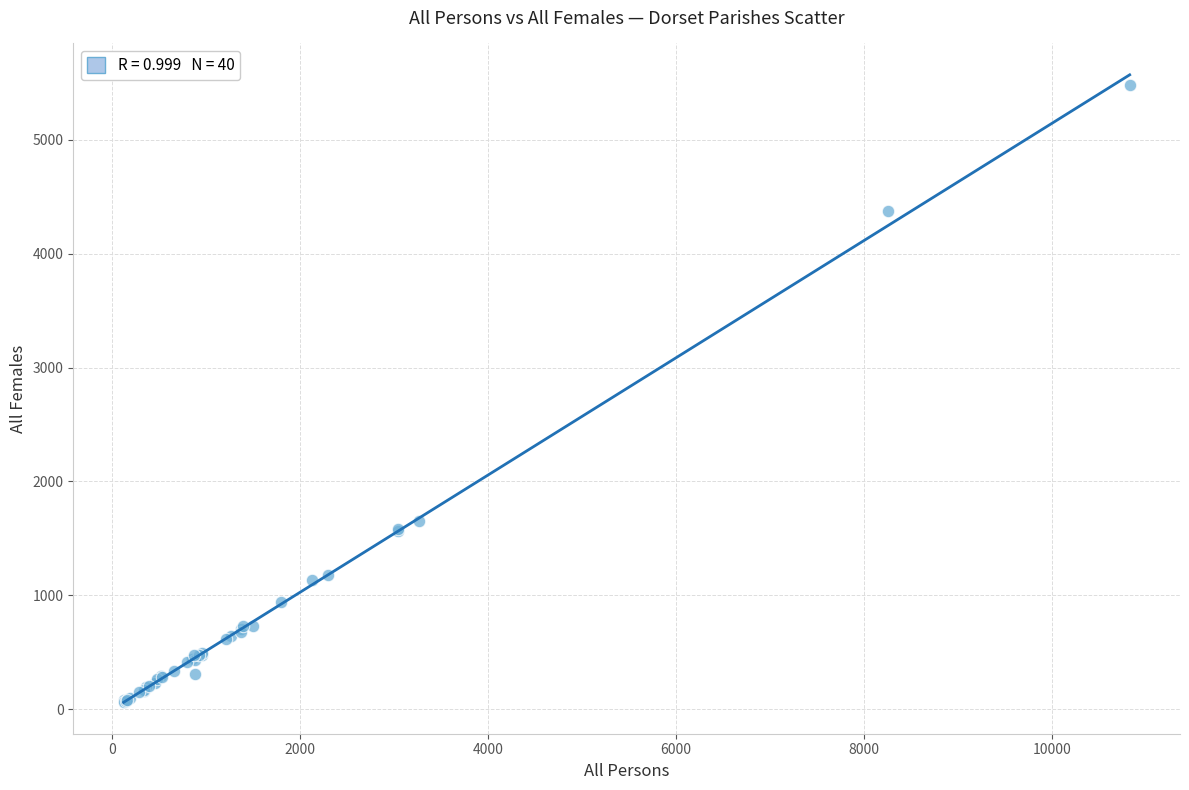

What Y value in the scatter plot is closest to 2773?

1653